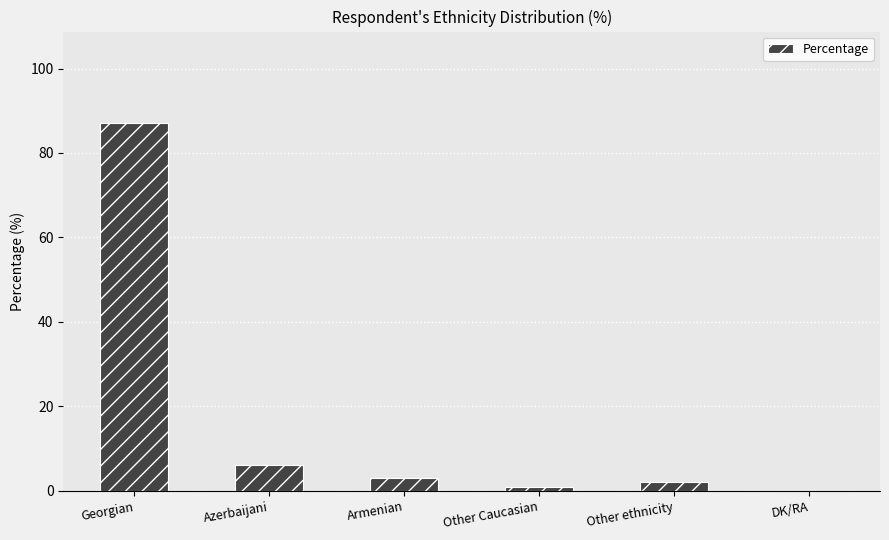

Which has a higher value, DK/RA or Armenian?

Armenian